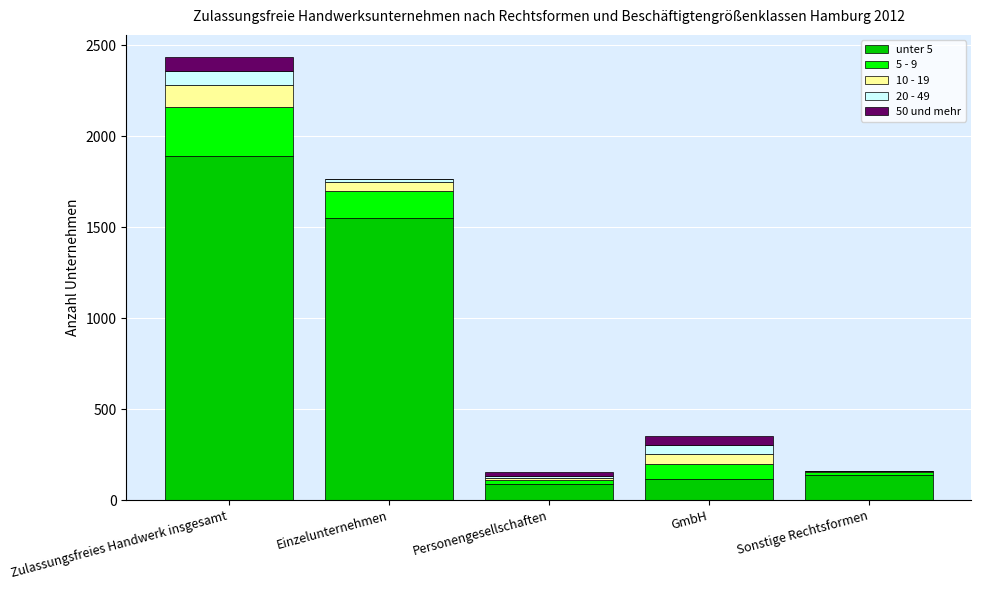

True or false: unter 5 has a value of 87 at Personengesellschaften.

True